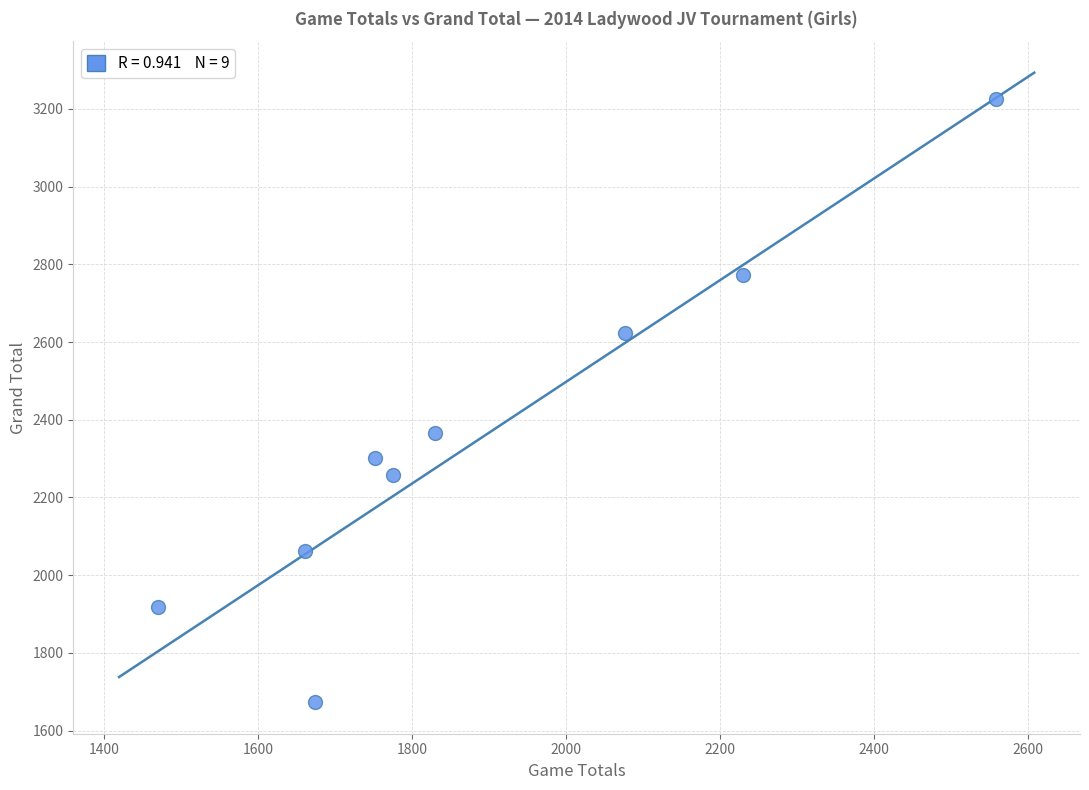

What is the average X value?

1891